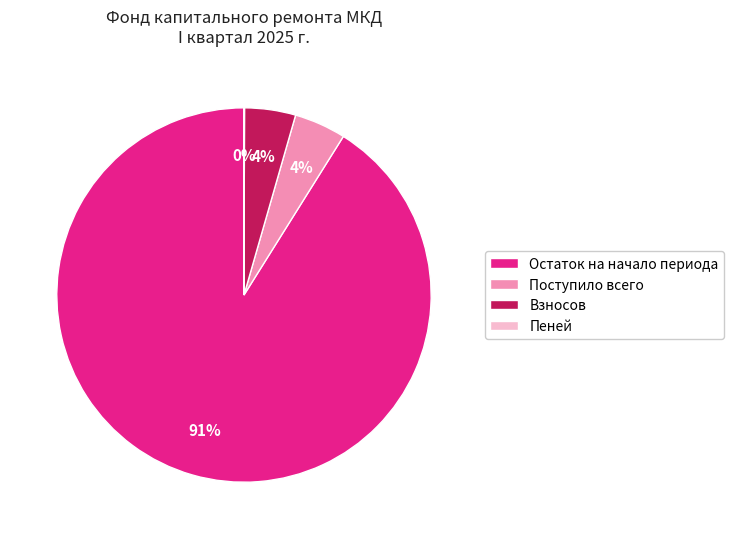

Do Поступило всего and Взносов together represent more than half of the pie?

No